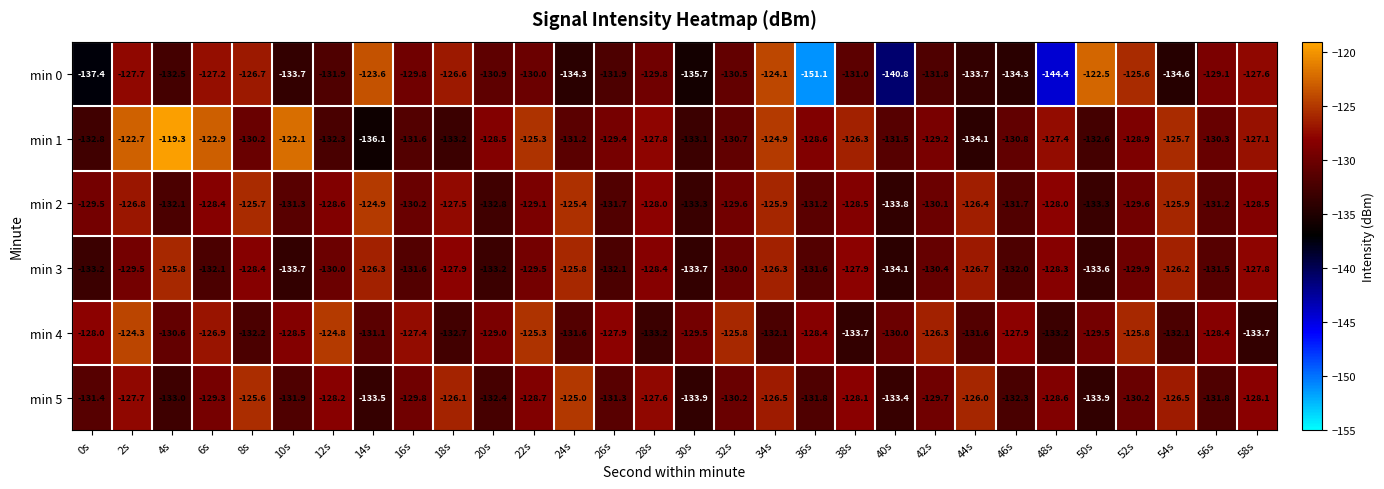

What is the approximate value of min 2 at 8s?

-125.7